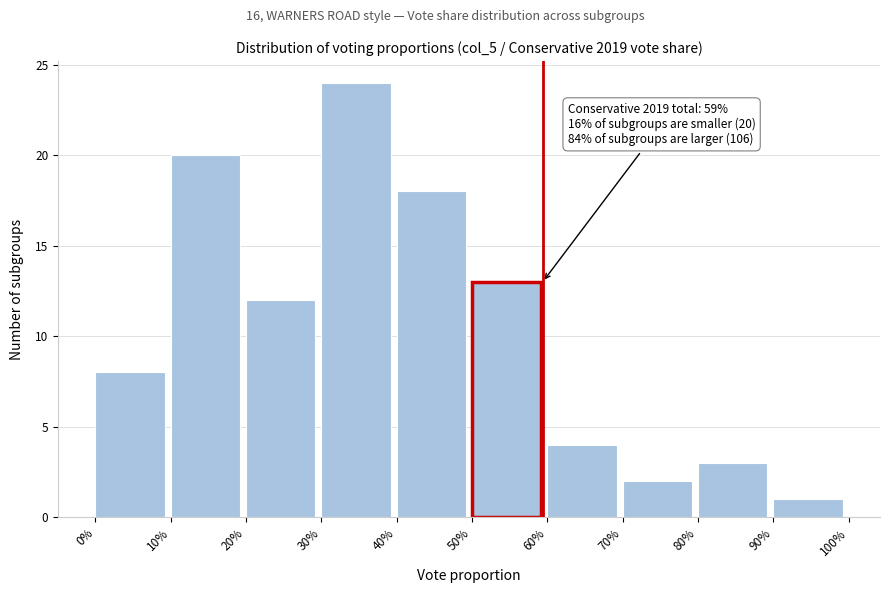

Reading left to right, list all the values displayed in this chart.

0%=8	10%=20	20%=12	30%=24	40%=18	50%=13	60%=4	70%=2	80%=3	90%=1